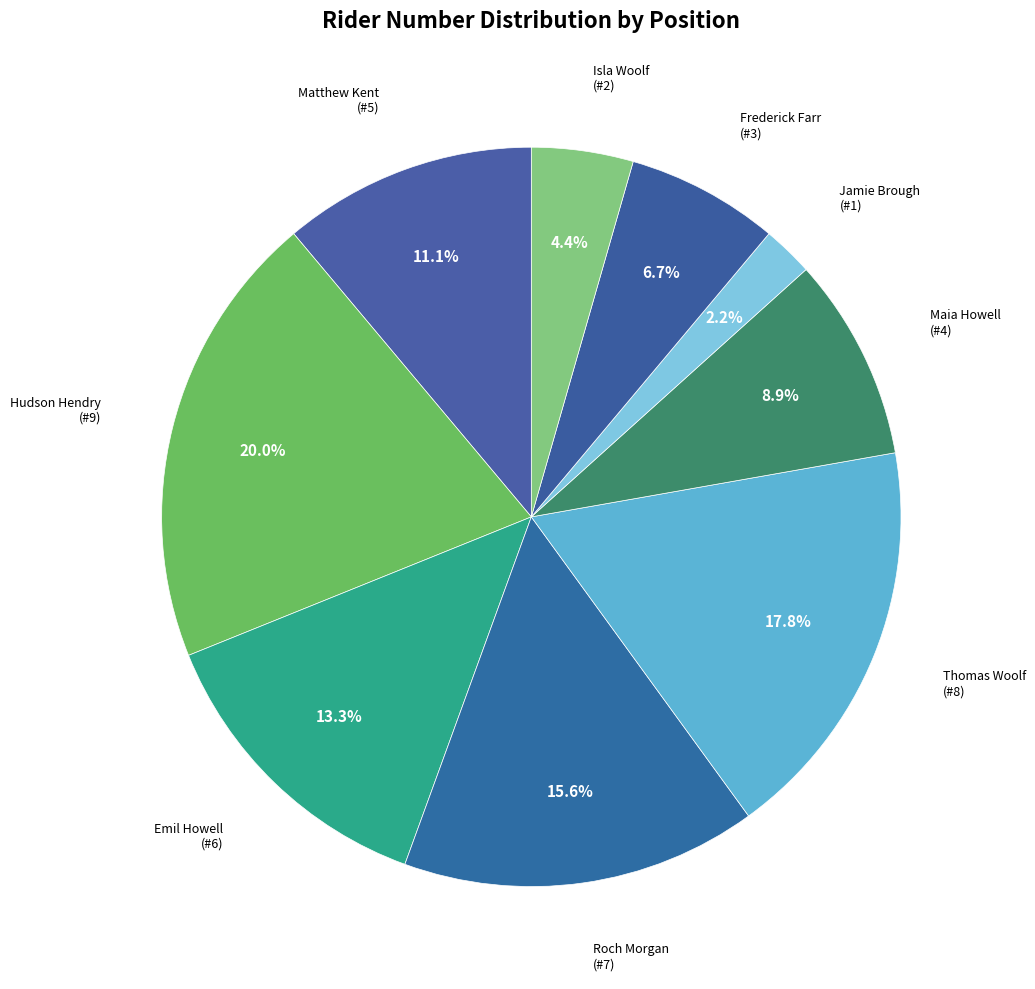

Count the number of slices in the pie.

9